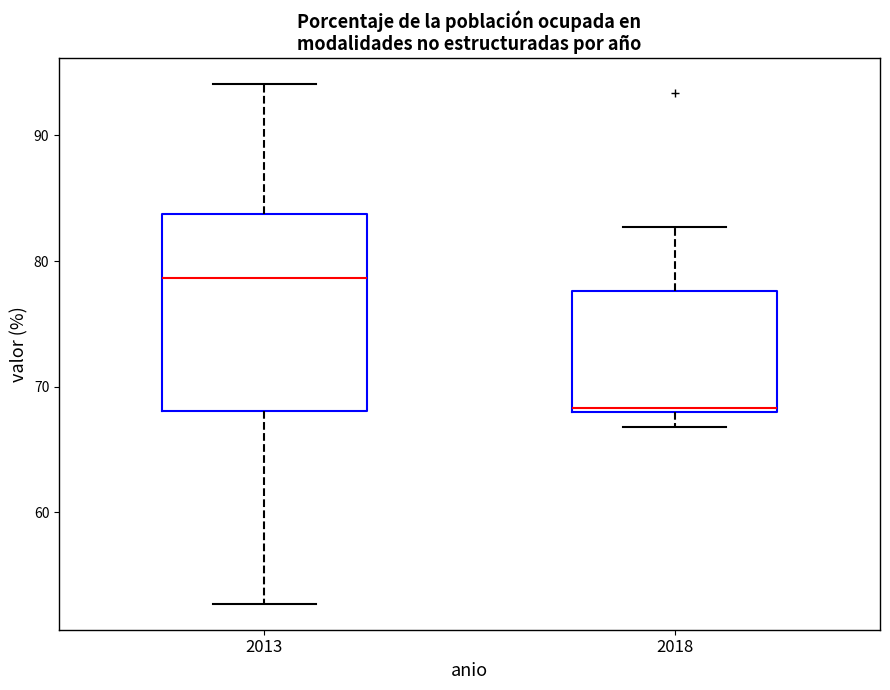

Where does the lower whisker of the box at x = 2013 end on the y-axis? The values are not printed on the chart, so give them approximately, as read against the axis.

53